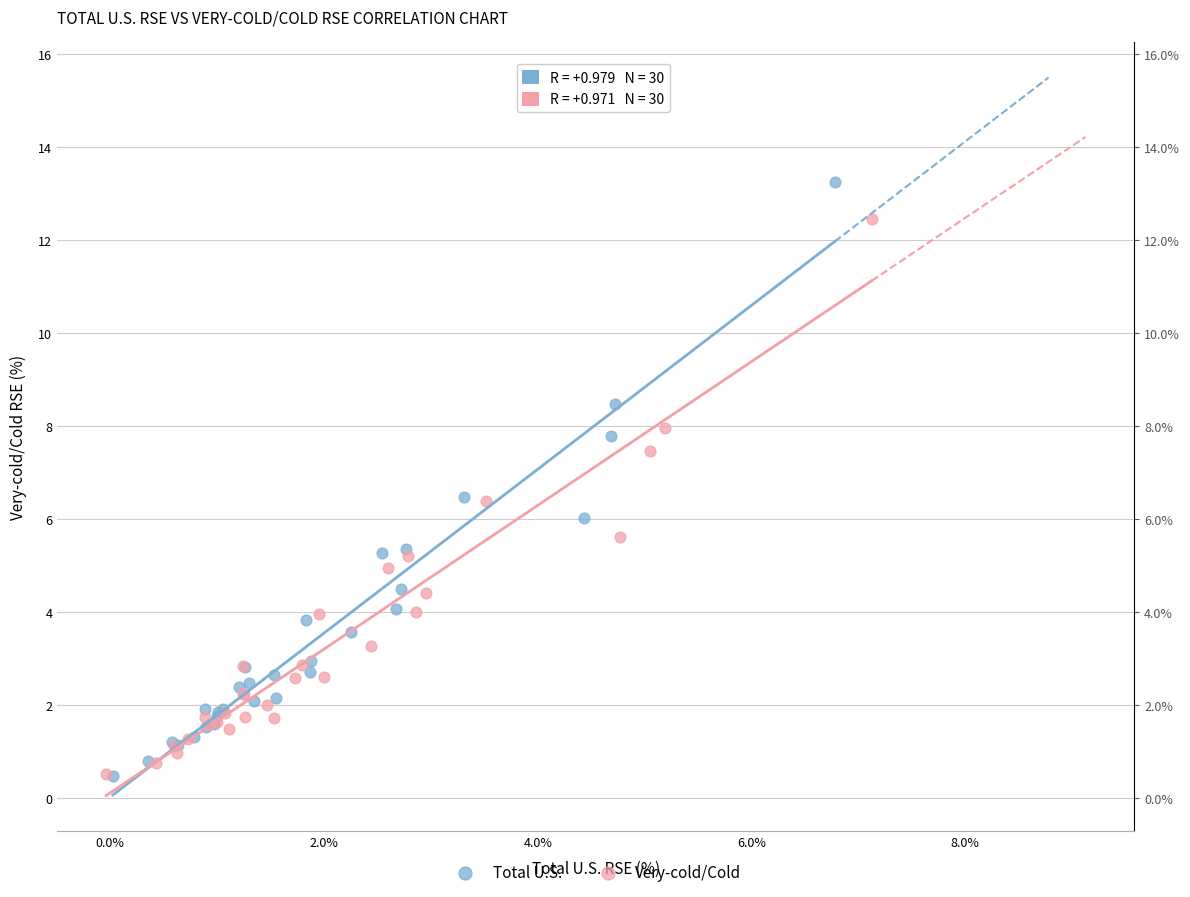

What are all the series names shown in the legend?

Total U.S., Very-cold/Cold